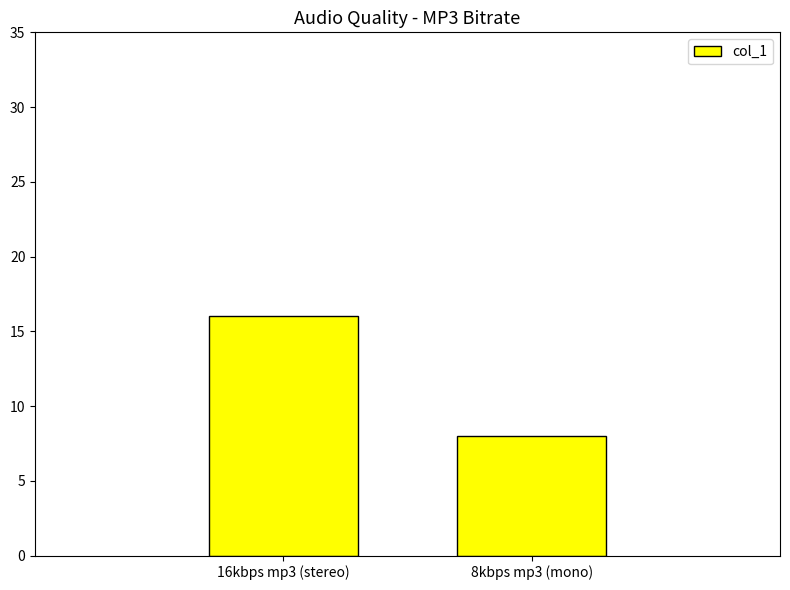

The value at 8kbps mp3 (mono) is 8. True or false?

True